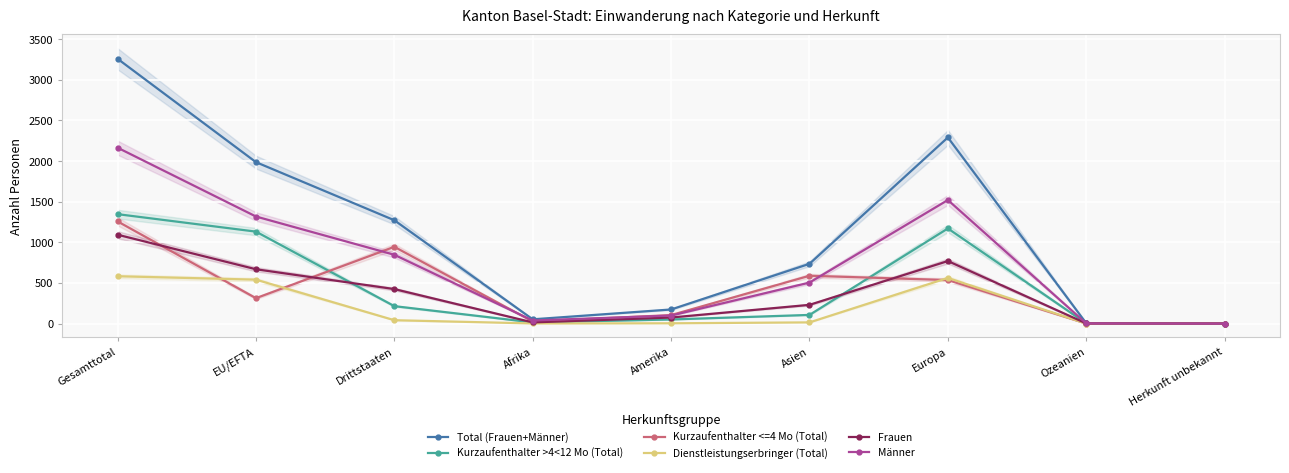

Which series has the largest range (max minus min)?

Total (Frauen+Männer)